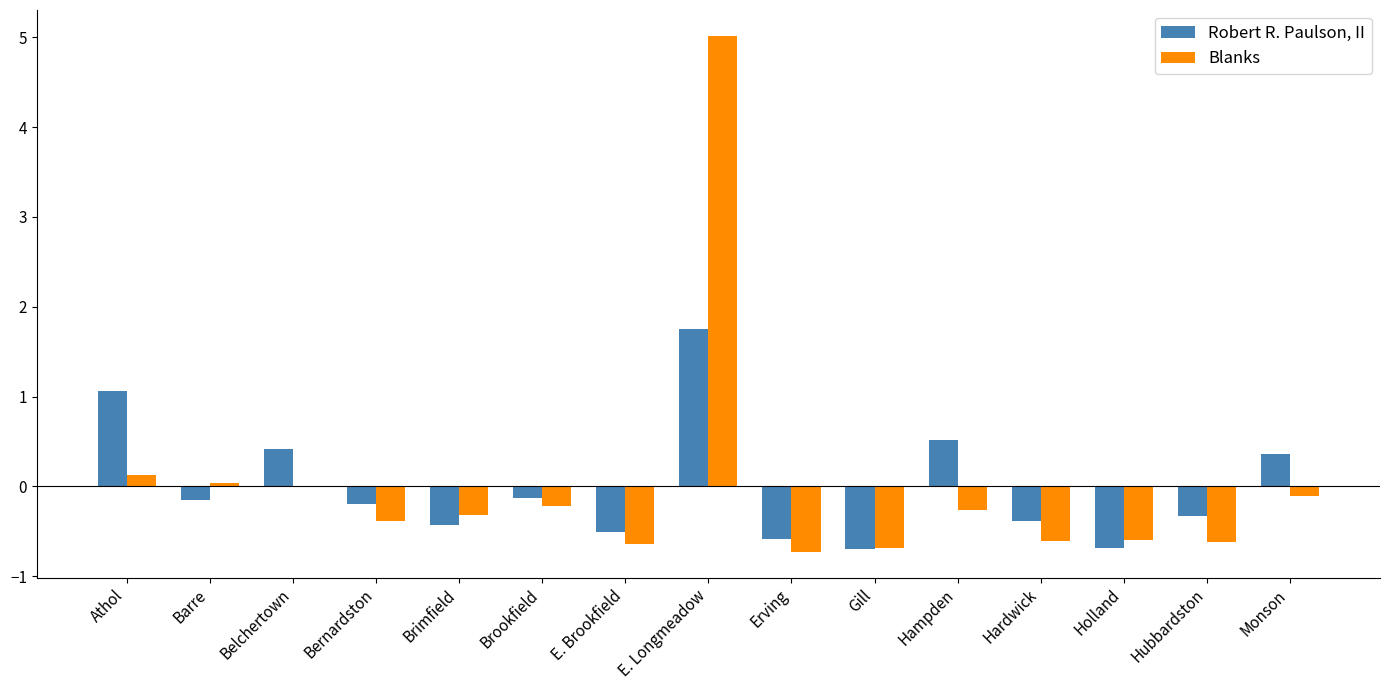

At which category is the sum across all series the highest?

E. Longmeadow